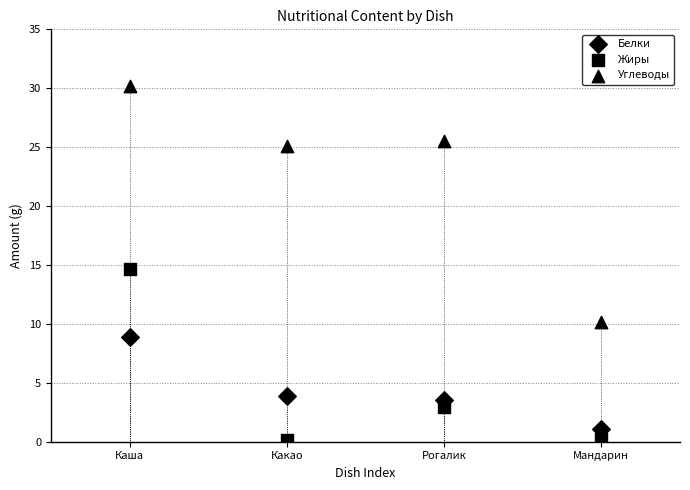

How many data points are displayed?

12